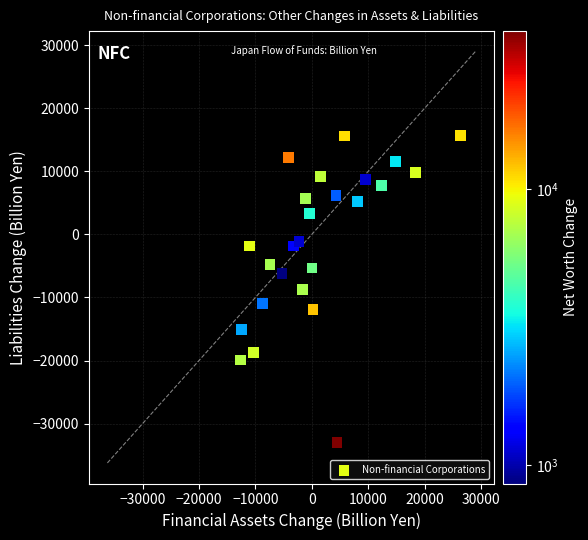

What is the range of Y values (max minus min)?

48579.5